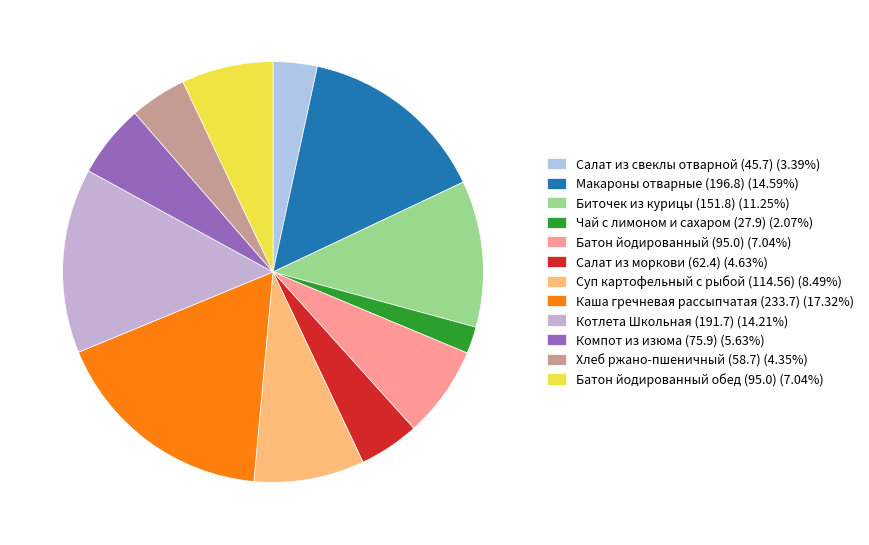

What is the ratio of the value at Батон йодированный обед (95.0) to the value at Салат из моркови (62.4)?

1.5